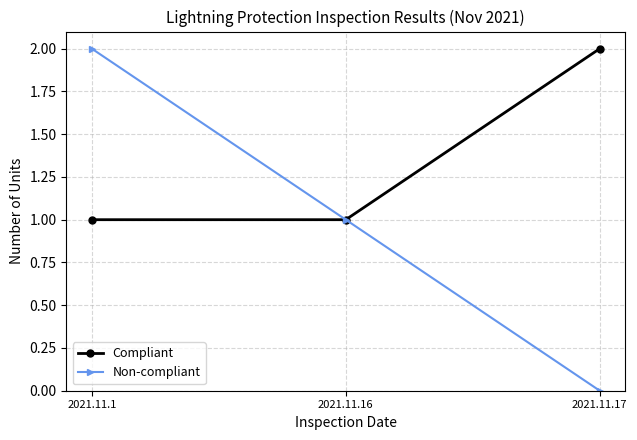

Which series has the widest spread of values?

Non-compliant